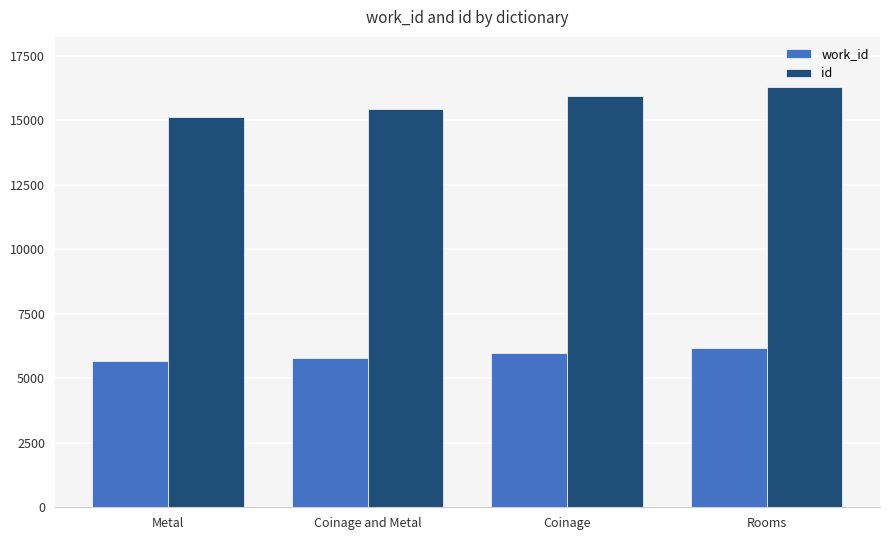

What is the minimum value shown in the chart?

5658